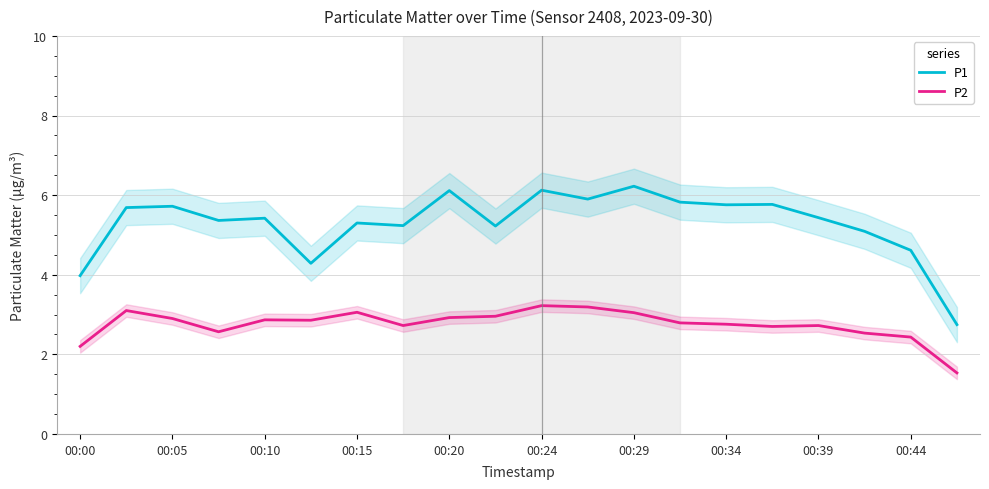

Count the number of data series in this chart.

2